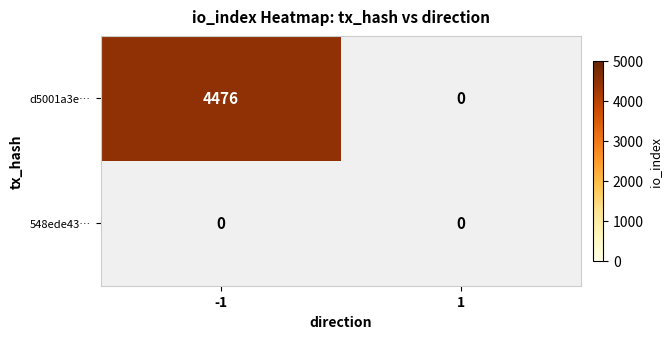

Count the d5001a3e… values in the range 0 to 4476.

2